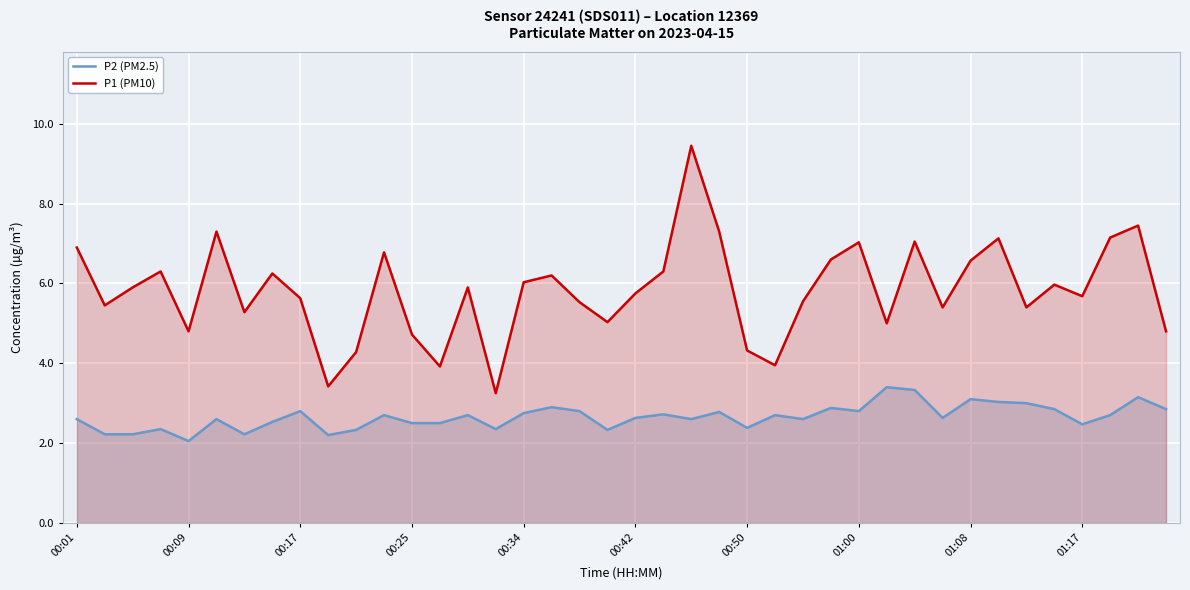

Reading left to right, transcribe all the data shown in this chart.

P2 (PM2.5): 2.6	2.2	2.2	2.4	2.0	2.6	2.2	2.5	2.8	2.2	2.3	2.7	2.5	2.5	2.7	2.4	2.8	2.9	2.8	2.3	2.6	2.7	2.6	2.8	2.4	2.7	2.6	2.9	2.8	3.4	3.3	2.6	3.1	3.0	3.0	2.9	2.5	2.7	3.1	2.9
P1 (PM10): 6.9	5.5	5.9	6.3	4.8	7.3	5.3	6.2	5.6	3.4	4.3	6.8	4.7	3.9	5.9	3.2	6.0	6.2	5.5	5.0	5.8	6.3	9.4	7.3	4.3	4.0	5.5	6.6	7.0	5.0	7.0	5.4	6.6	7.1	5.4	6.0	5.7	7.2	7.5	4.8